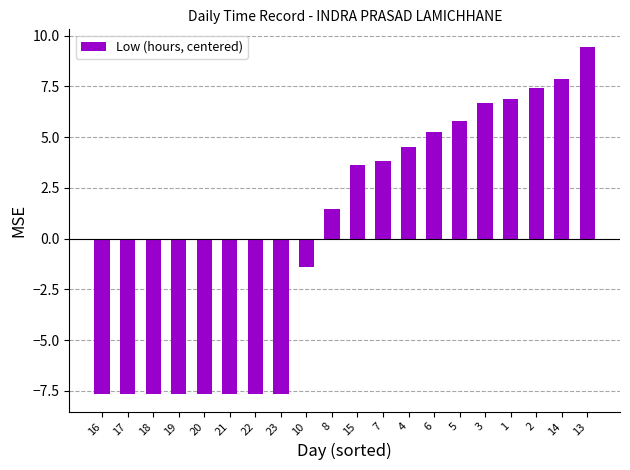

What is the label of the 16th bar from the left?

3